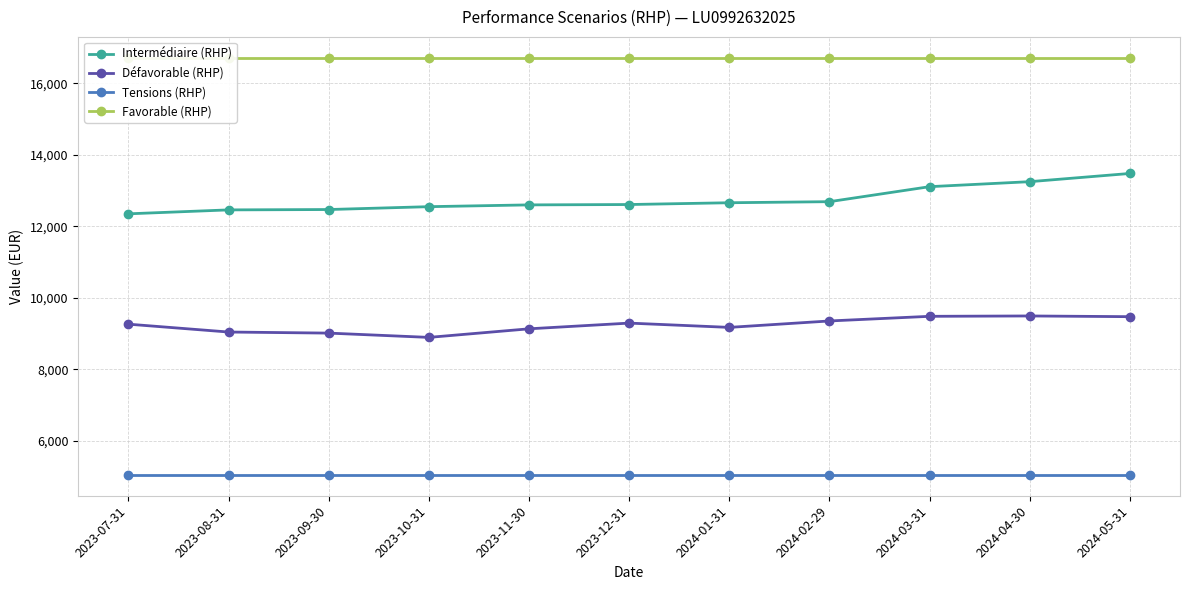

What is the spread (max minus min) of values at 2023-12-31?

11680